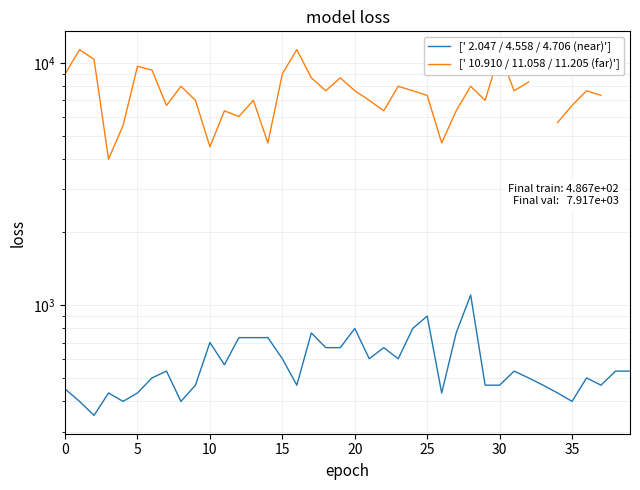

What is the difference between the maximum and minimum values in the [' 2.047 / 4.558 / 4.706 (near)'] series?

750.0